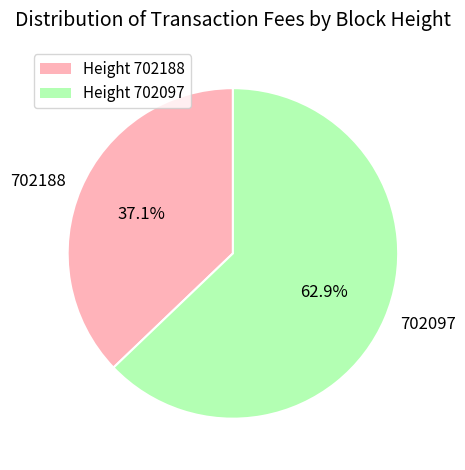

Which has a higher value, 702097 or 702188?

702097